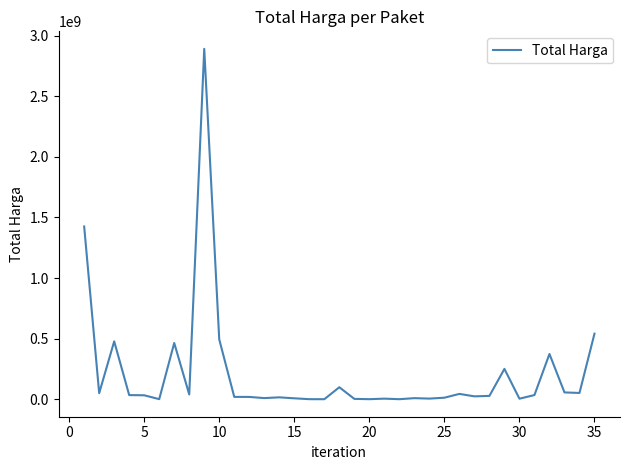

What is the greatest value displayed?

2892122000